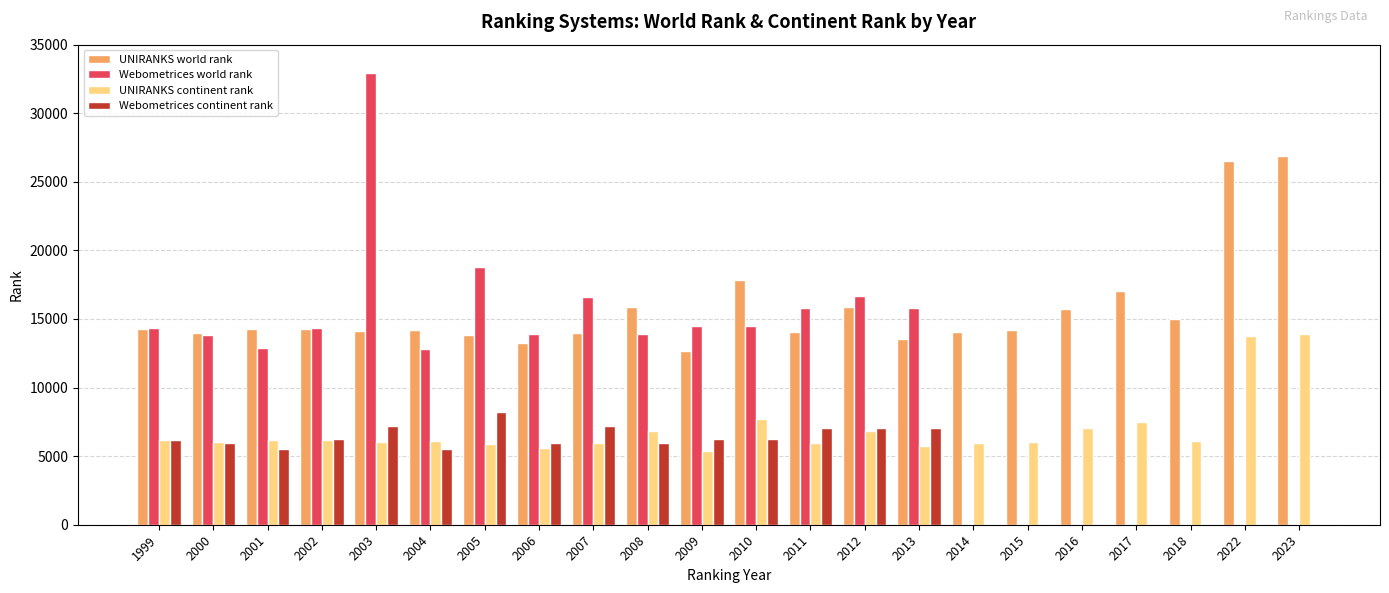

How many groups of bars are there?

22